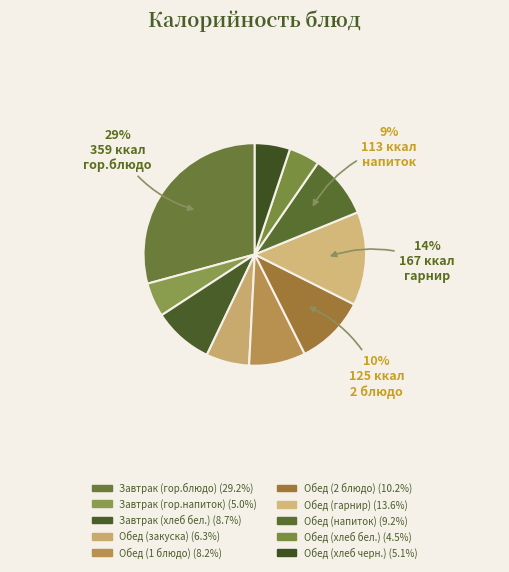

To the nearest percent, what percentage of the pie is Обед (2 блюдо)?

10%